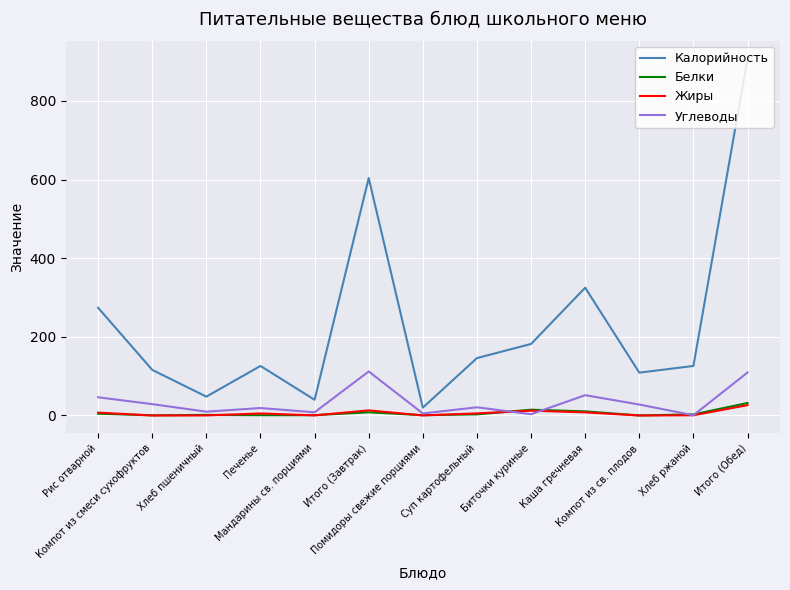

Which series has the largest total across all categories?

Калорийность